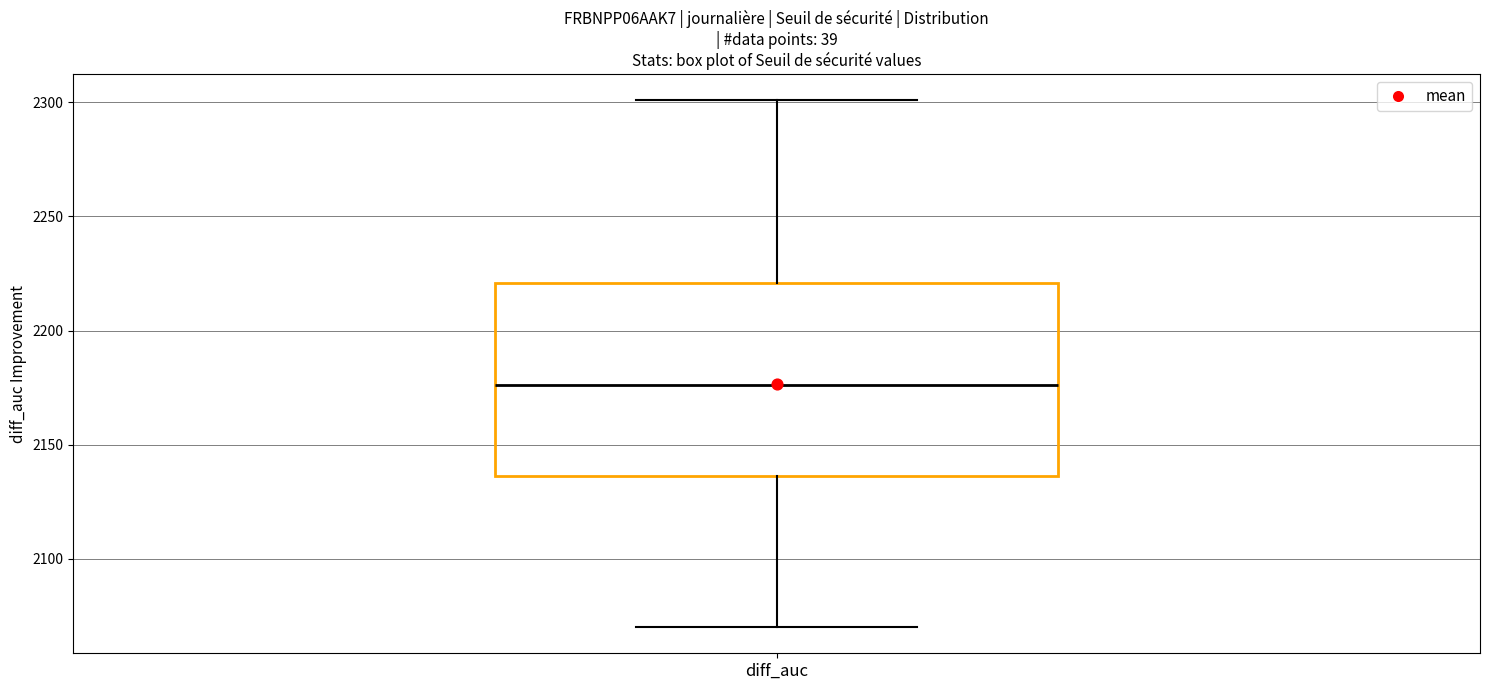

Read this box plot against the y-axis: the position of the median line, the range covered by the box, and the ends of both whiskers. The values are not printed on the chart, so give them approximately, as read against the axis.

median 2175, box 2135 to 2220, whiskers 2070 to 2300